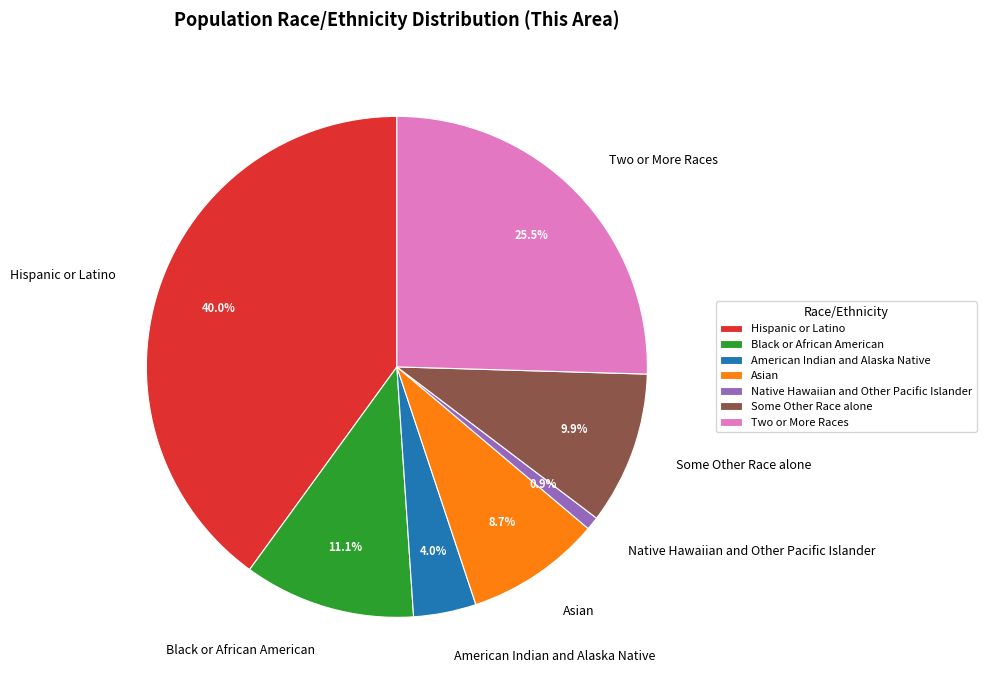

How much of the chart is everything except Some Other Race alone?

90.1%